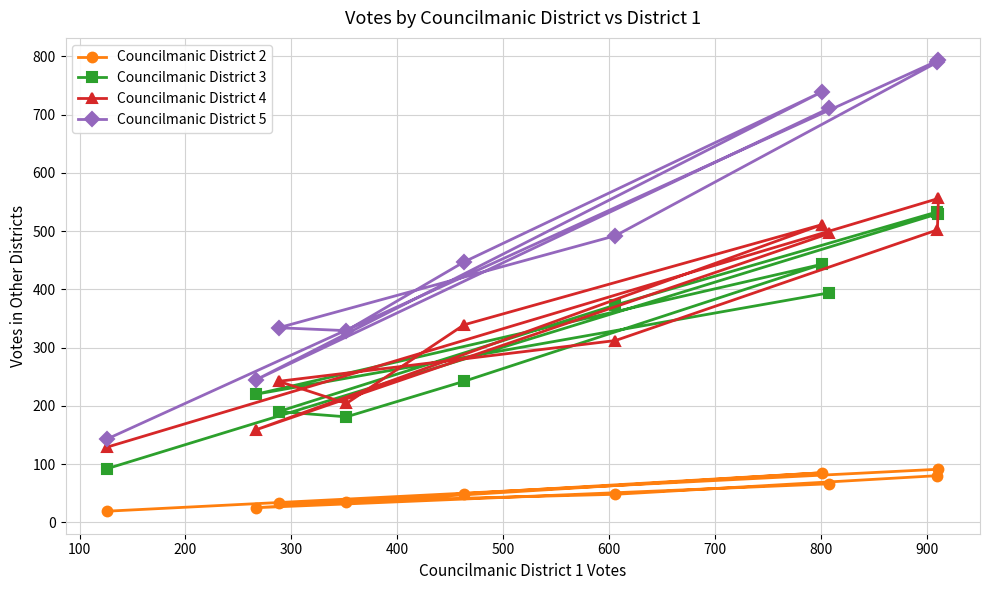

What is the value of the Councilmanic District 4 point at the 5th from the left?

339